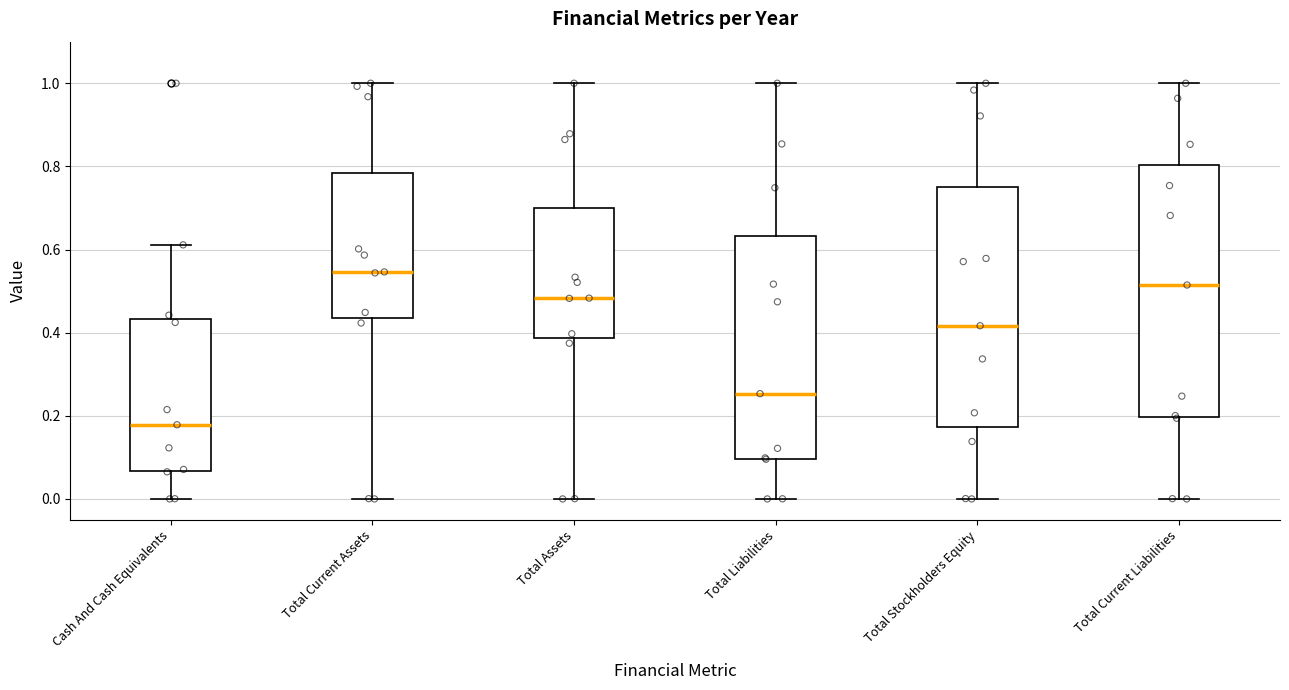

Reading left to right, transcribe this box plot: for each box, give where its median line is, the range the box spans, and where its two whiskers end, as read against the y-axis. The values are not printed on the chart, so give them approximately, as read against the axis.

Cash And Cash Equivalents: median 0.18, box 0.06 to 0.44, whiskers 0.00 to 0.62
Total Current Assets: median 0.54, box 0.44 to 0.78, whiskers 0.00 to 1.00
Total Assets: median 0.48, box 0.38 to 0.70, whiskers 0.00 to 1.00
Total Liabilities: median 0.26, box 0.10 to 0.64, whiskers 0.00 to 1.00
Total Stockholders Equity: median 0.42, box 0.18 to 0.74, whiskers 0.00 to 1.00
Total Current Liabilities: median 0.52, box 0.20 to 0.80, whiskers 0.00 to 1.00